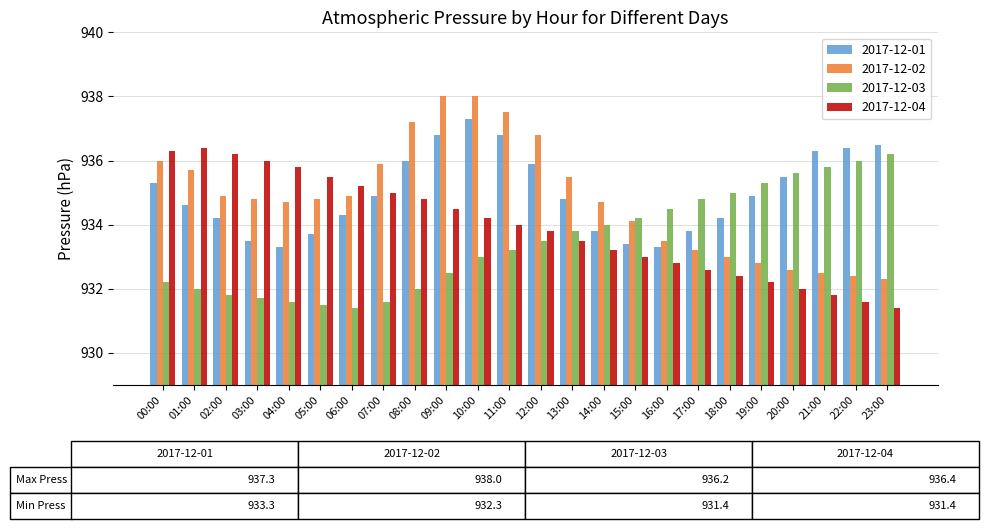

Which series has the largest range (max minus min)?

2017-12-02